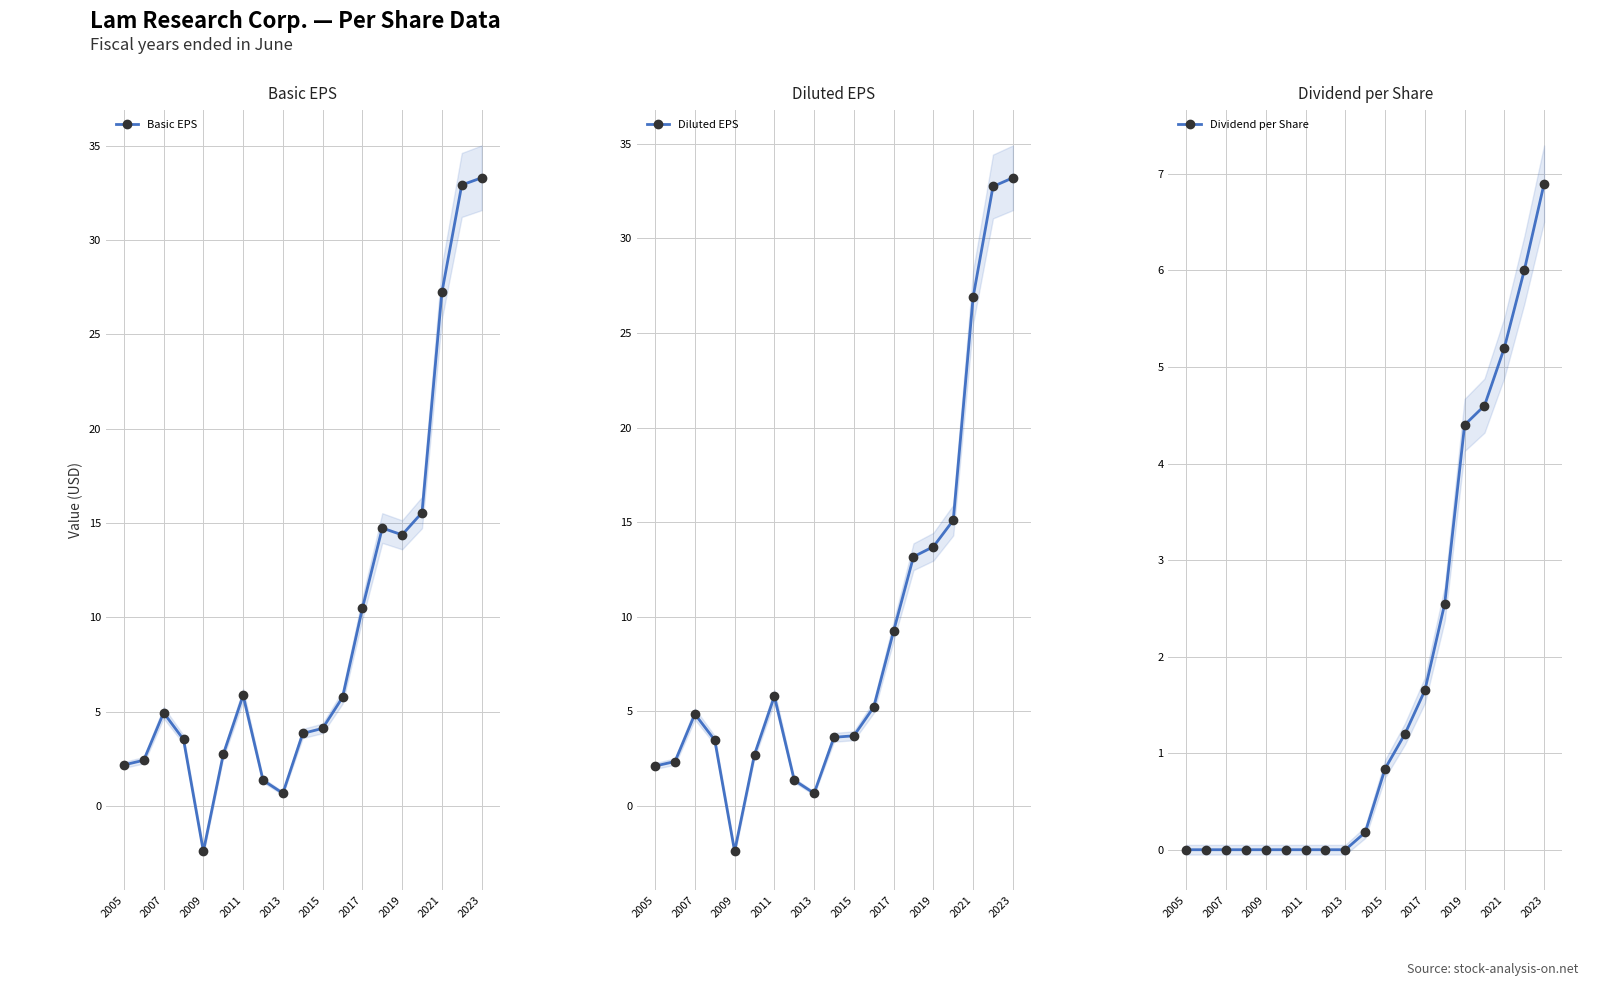

Is it true that Basic EPS equals 9.9 at 15?

False